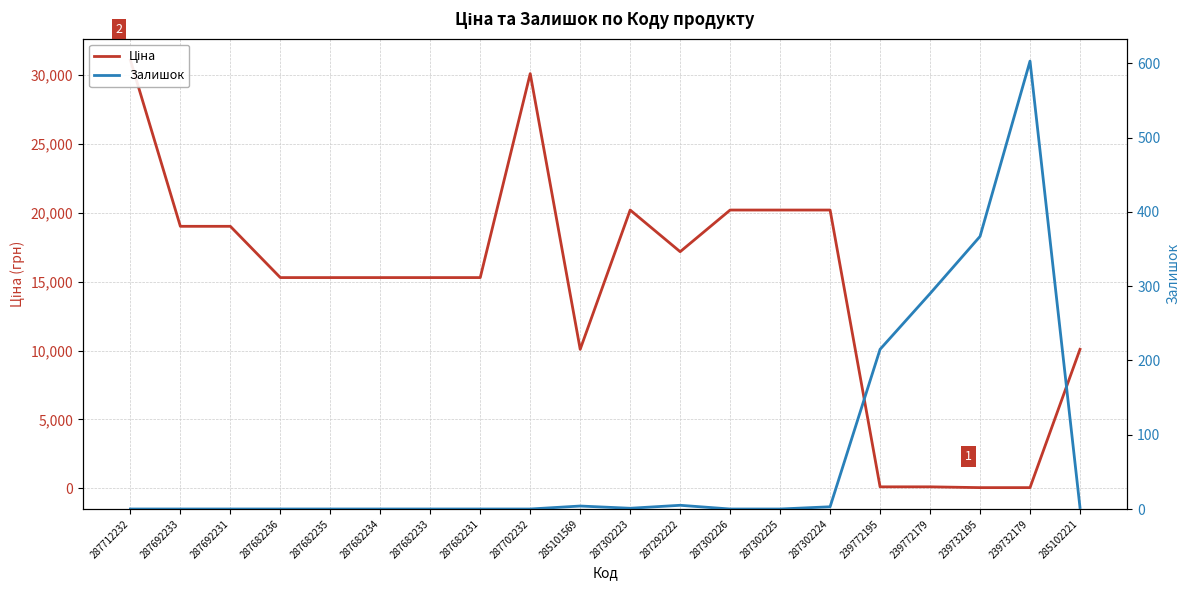

How many series are shown in this chart?

2